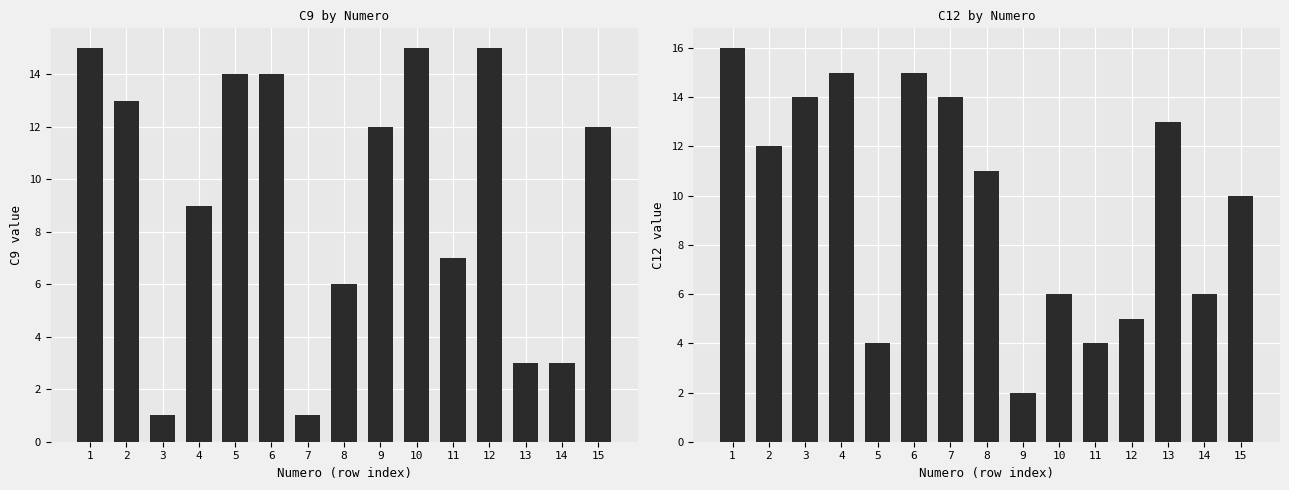

Rank the series at 10 from highest to lowest value.

C9, C12